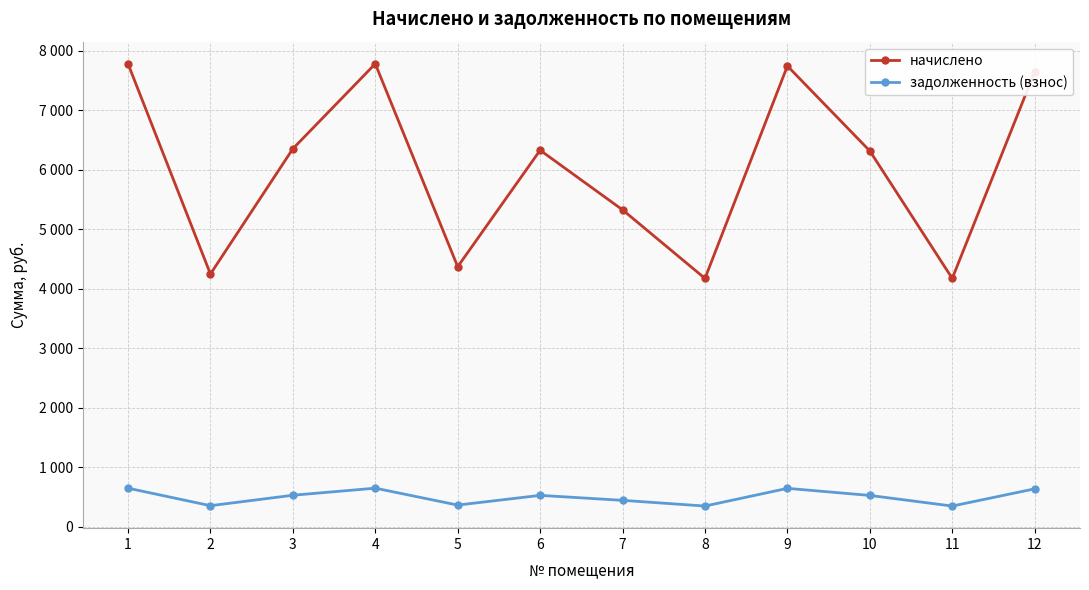

List the labels in order of начислено value, largest first.

1, 4, 9, 12, 3, 6, 10, 7, 5, 2, 8, 11